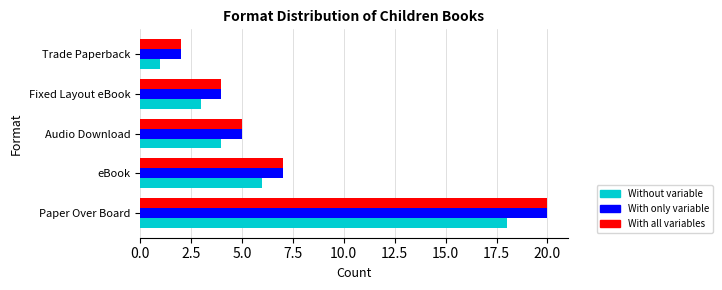

Is it true that With all variables equals 2 at Fixed Layout eBook?

False